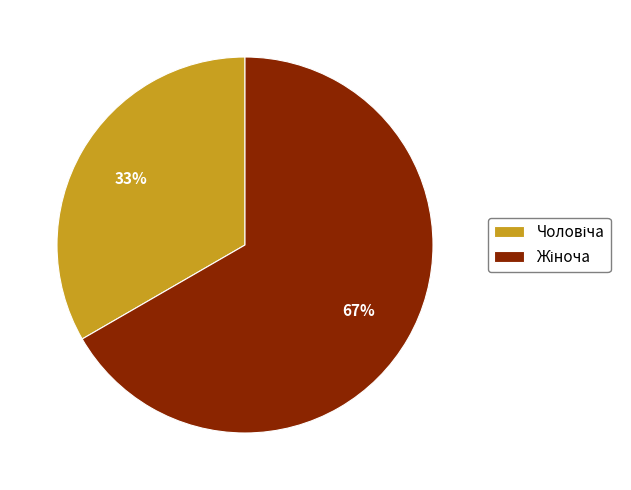

To the nearest percent, what is the average slice percentage?

50%